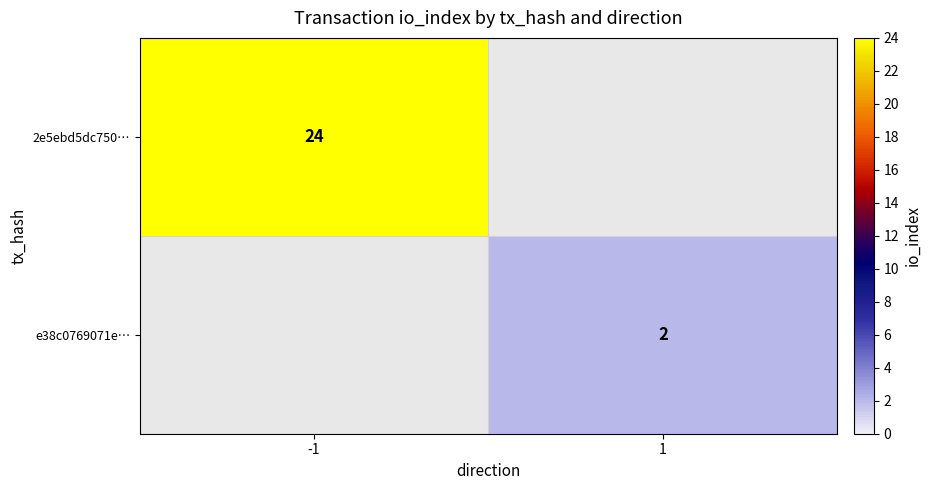

The value of 2e5ebd5dc750… at -1 is 43. True or false?

False